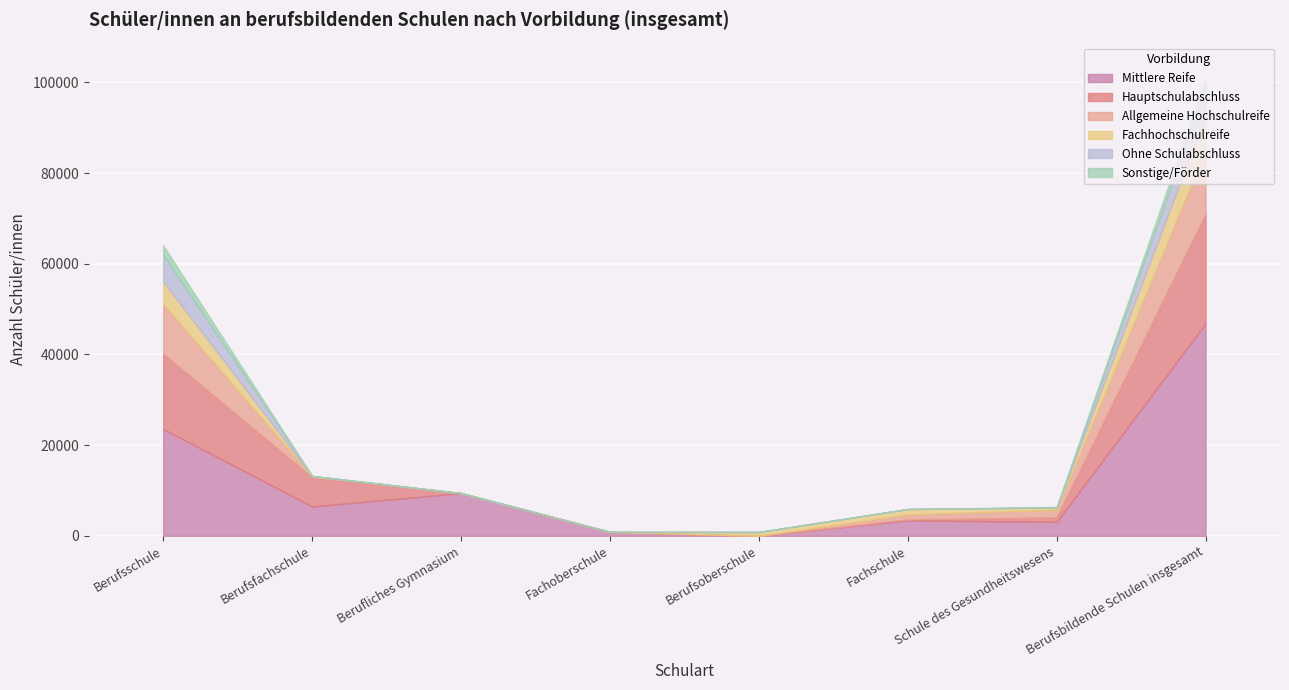

Where is Ohne Schulabschluss nearest to the value 2945?

Berufsschule